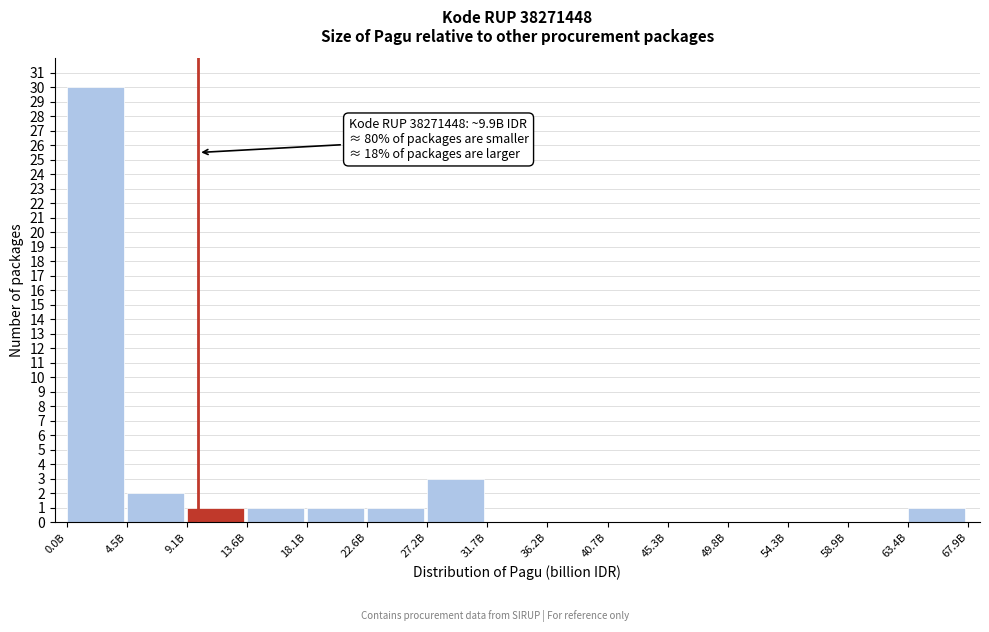

Reading left to right, list all the values displayed in this chart.

0.0B=30	4.5B=2	9.1B=1	13.6B=1	18.1B=1	22.6B=1	27.2B=3	31.7B=0	36.2B=0	40.7B=0	45.3B=0	49.8B=0	54.3B=0	58.9B=0	63.4B=1